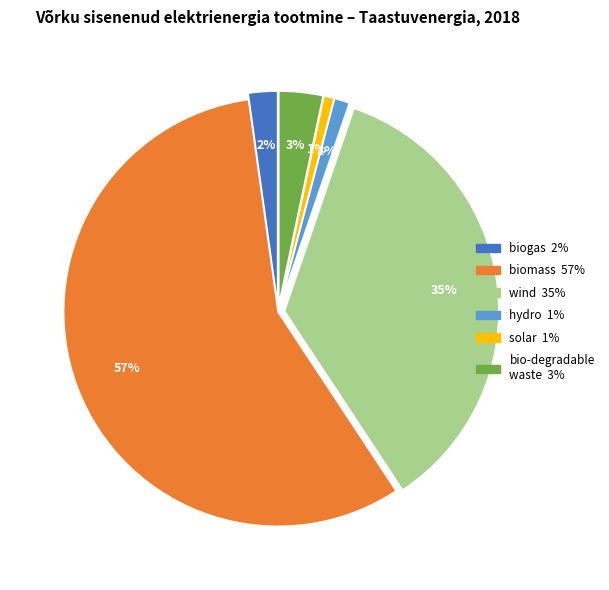

Does any single category account for the majority?

Yes